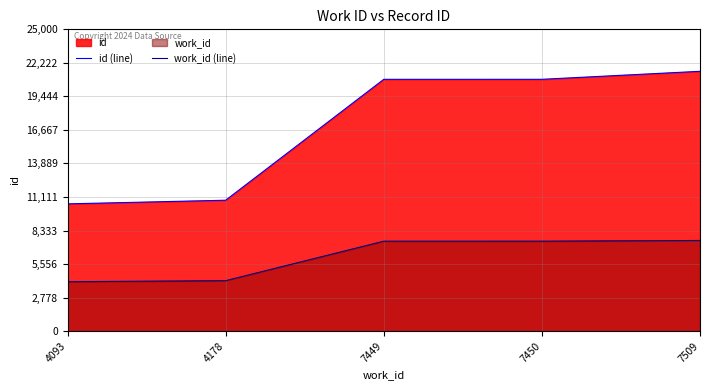

At which category is the sum across all series the highest?

7509